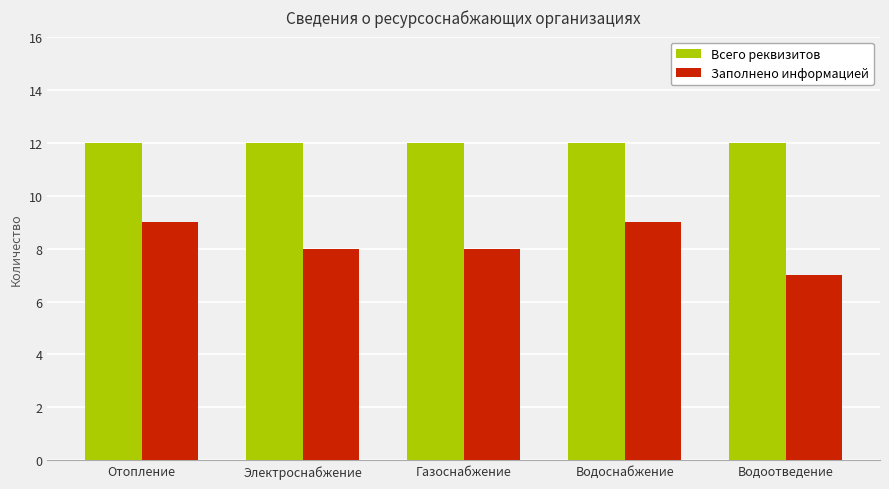

How many categories are shown in the chart?

5